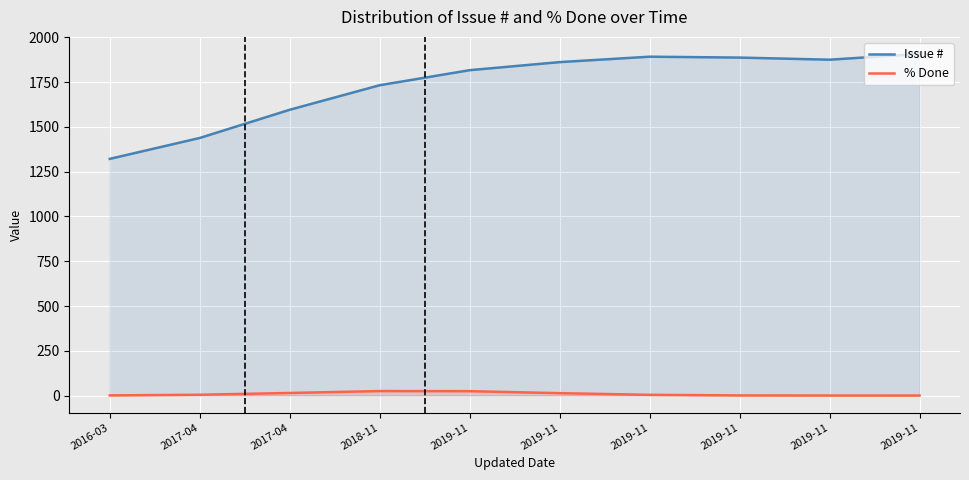

True or false: % Done and Issue # intersect in this chart.

False